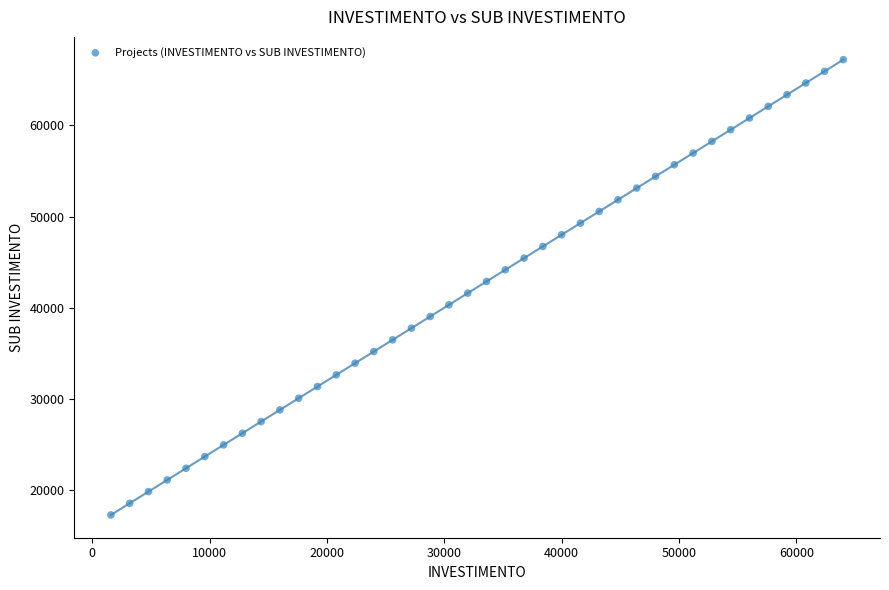

What is the range of X values (max minus min)?

62400.0